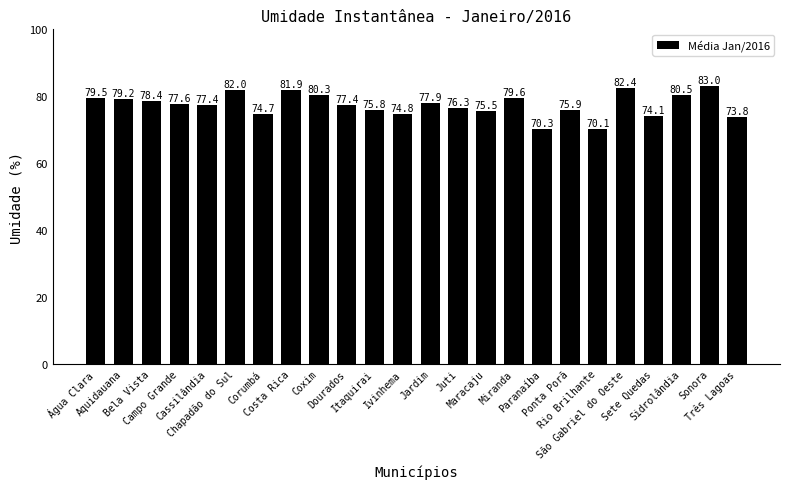

What is the difference between the values at Chapadão do Sul and Ponta Porã?

6.0